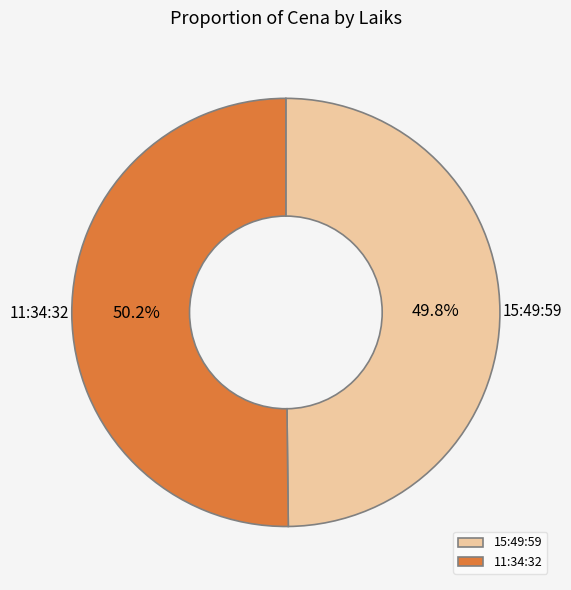

Is there any slice that represents more than half of the pie?

Yes